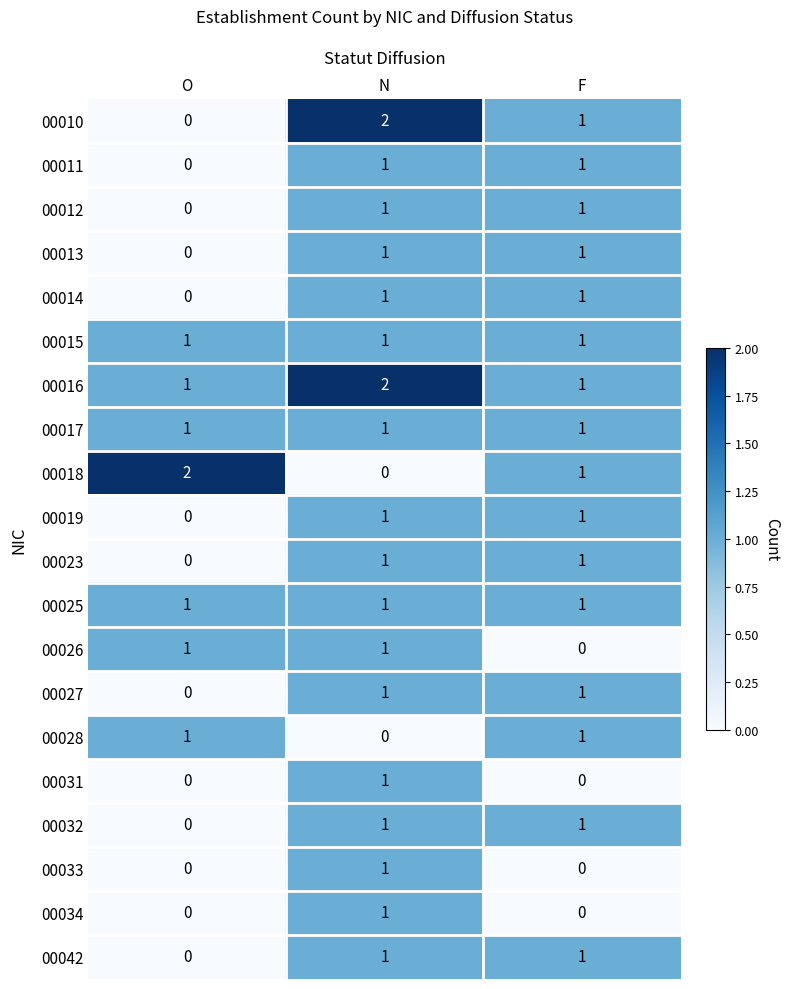

True or false: 00028 has a value of 0 at O.

False